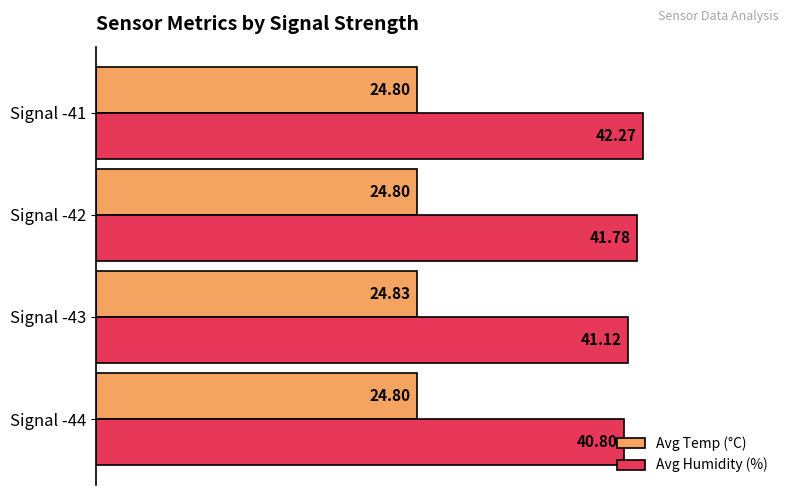

What is the average value of the Avg Temp (°C) series?

24.8